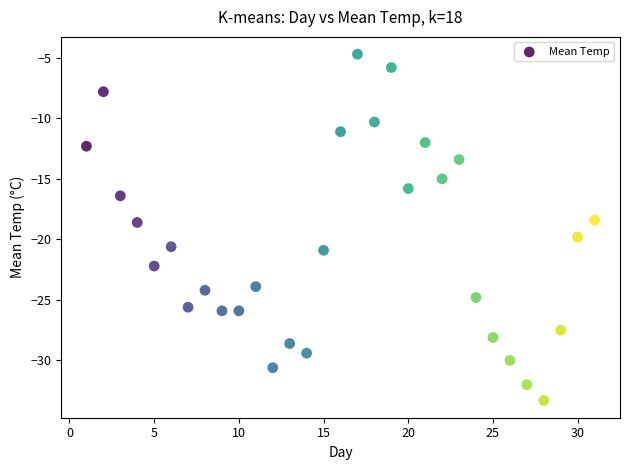

What is the range of Y values (max minus min)?

28.6